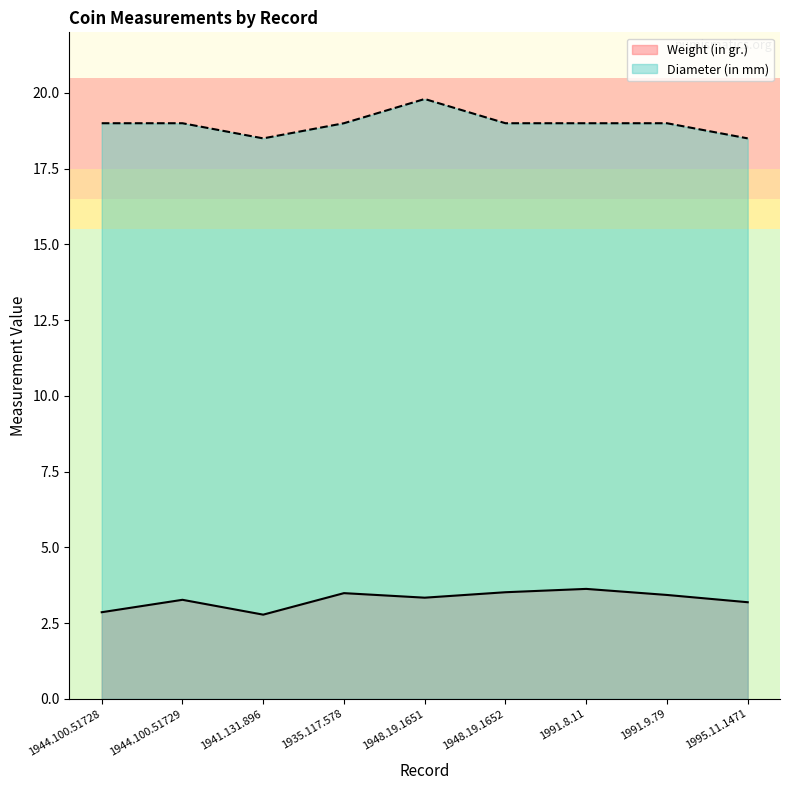

What is the total value across all series at 1935.117.578?

22.5